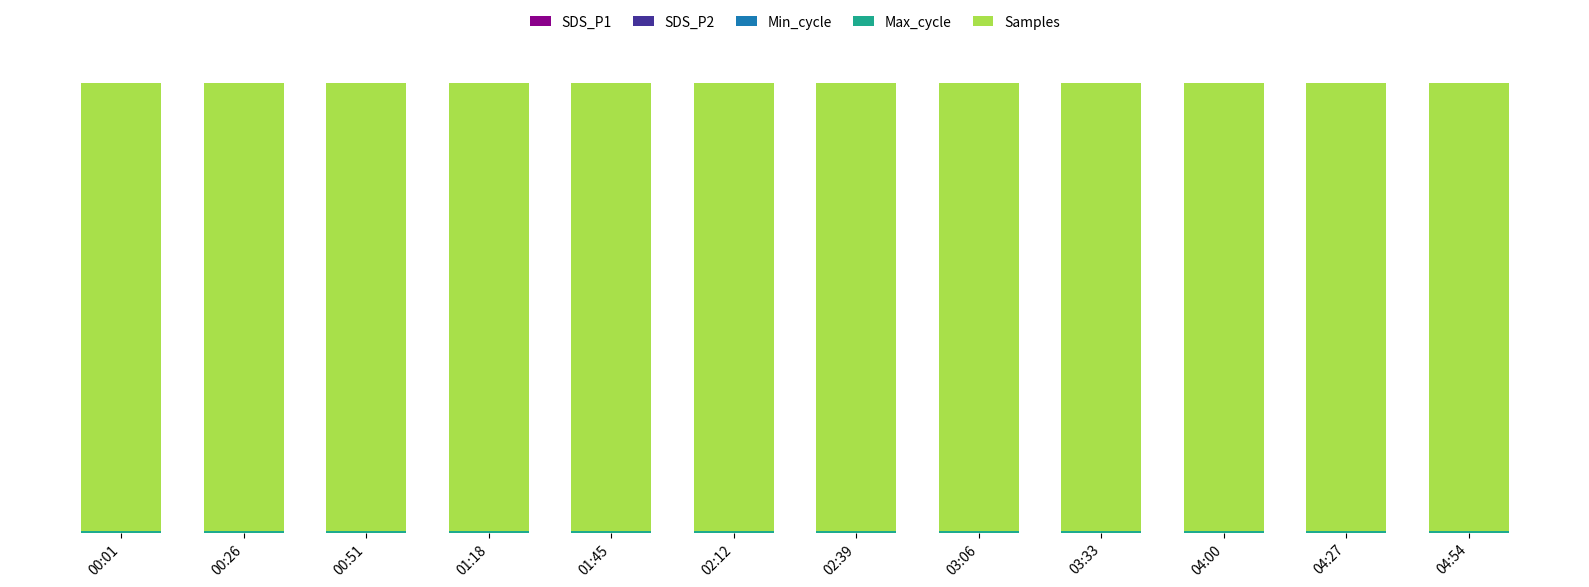

Are the bars horizontal?

No